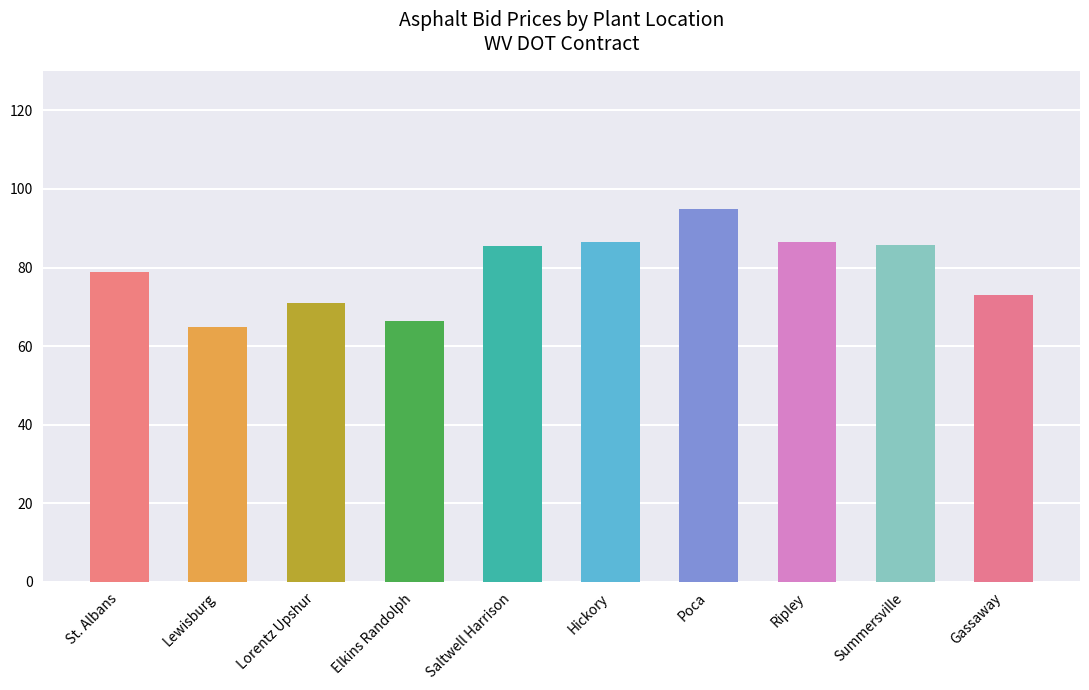

What is the difference between the values at Elkins Randolph and Gassaway?

6.7